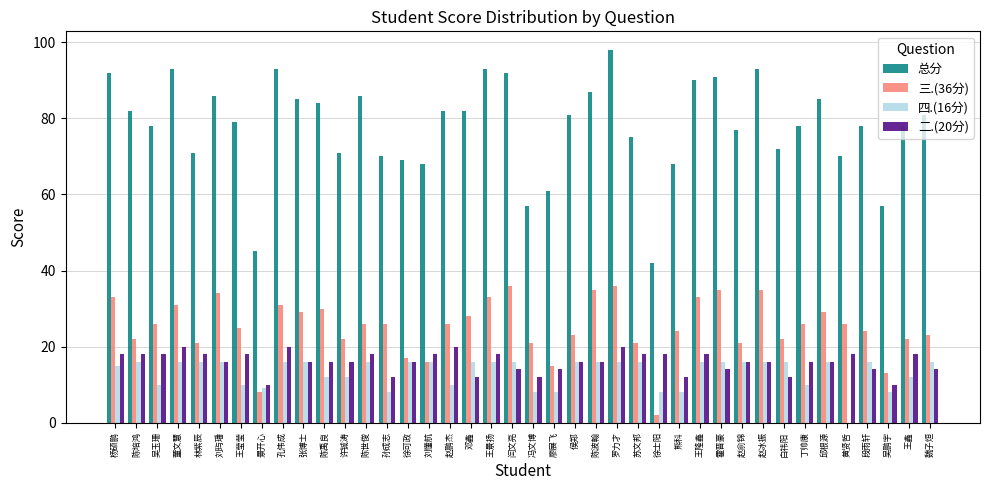

How many positive values does the 四.(16分) series have?

39